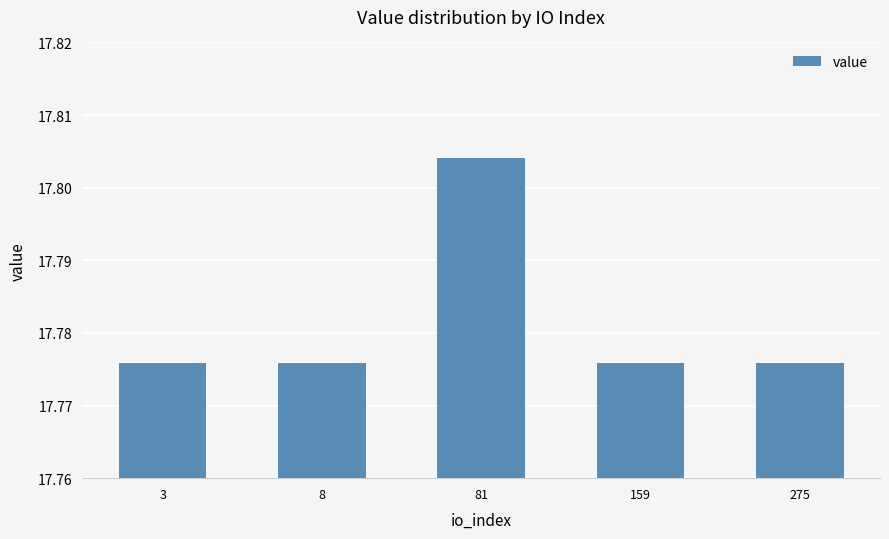

Which category has the highest value across all series?

81